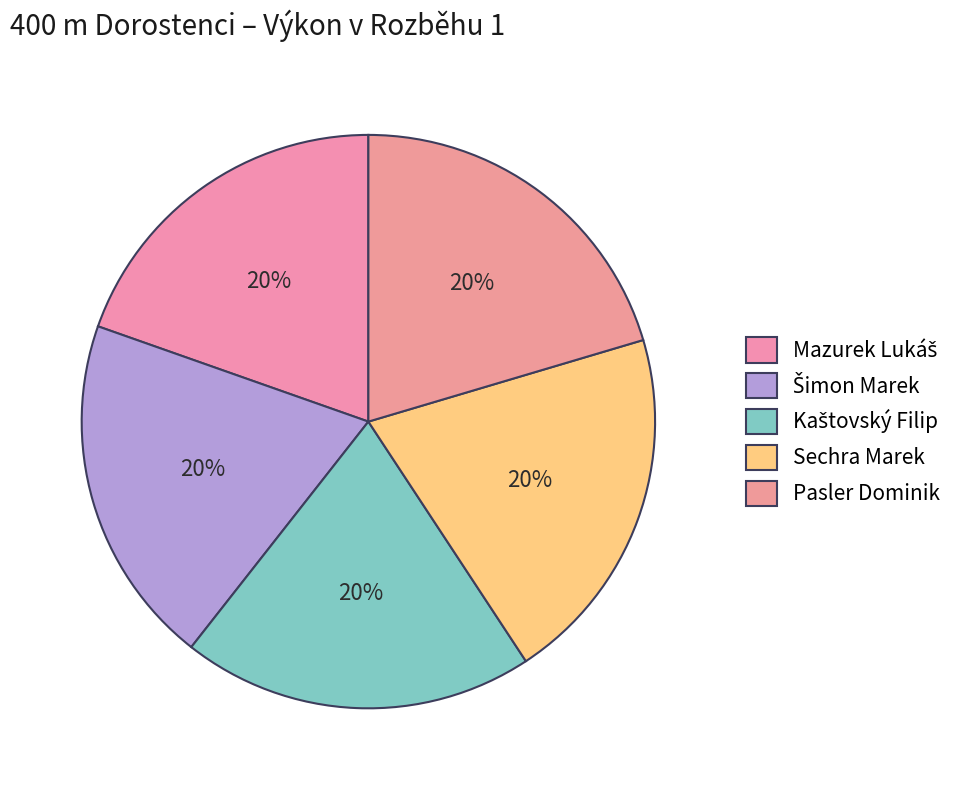

To the nearest percent, what percentage of the pie is Kaštovský Filip?

20%